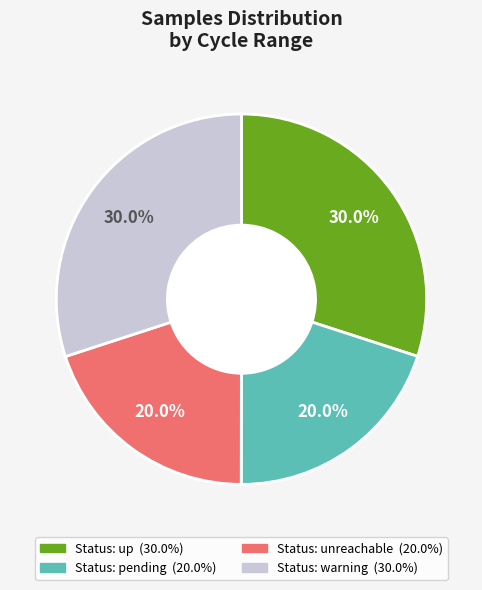

Does any single category account for the majority?

No